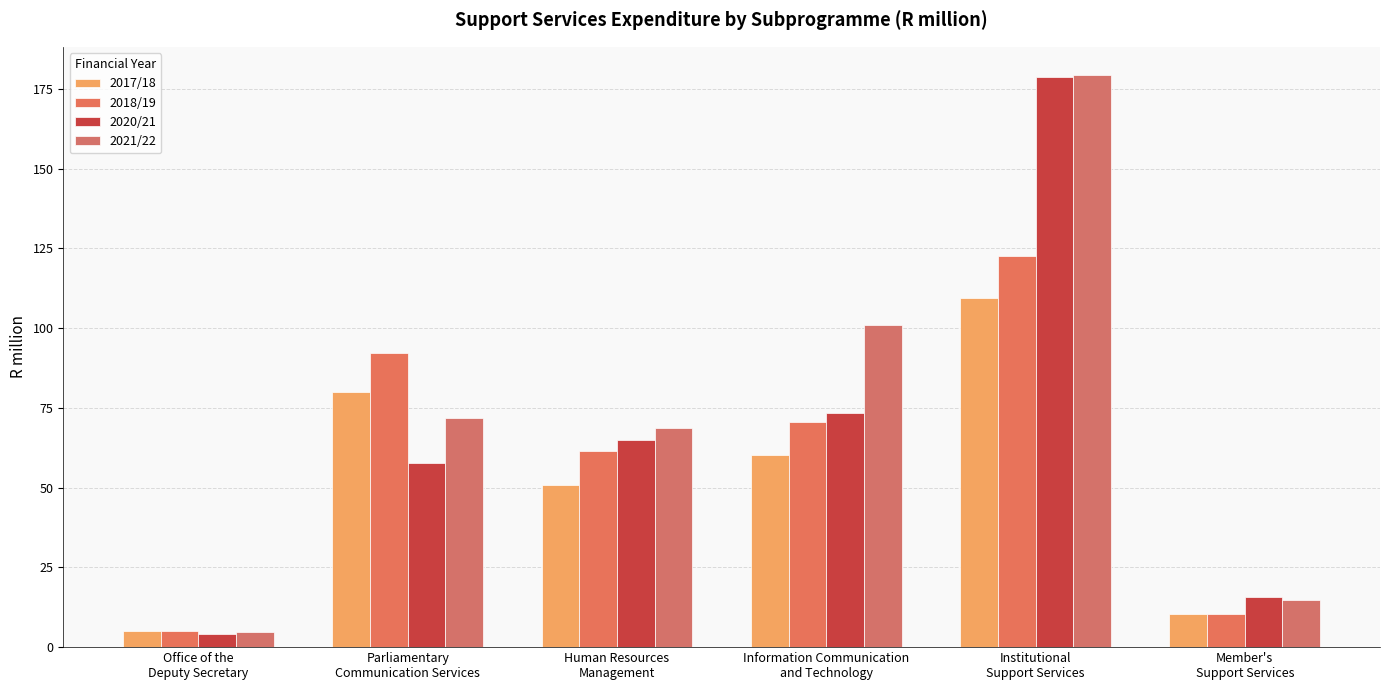

What is the value of the 2020/21 bar at the 3rd from the left?

64.9